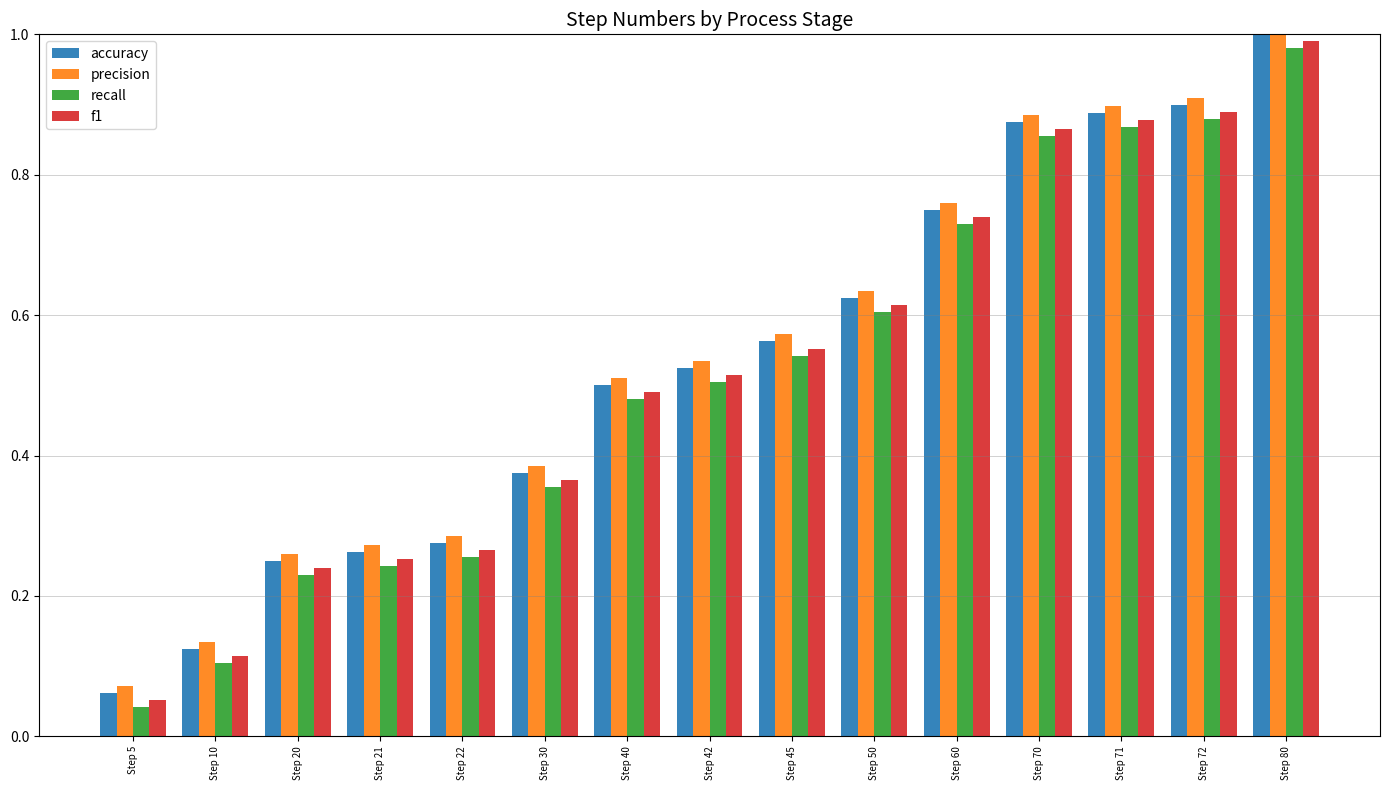

At which label does f1 reach its minimum?

Step 5